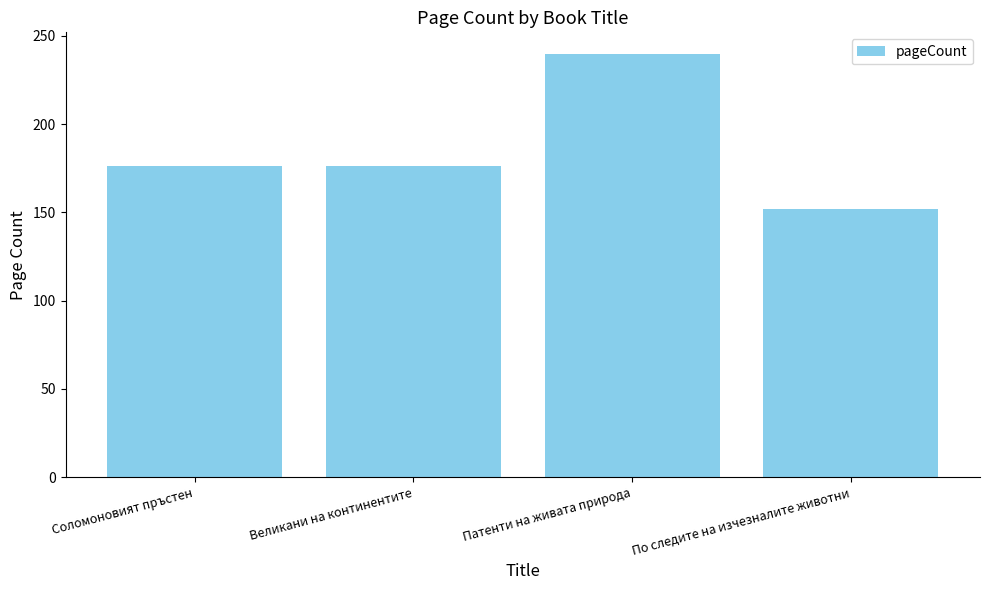

How many bars are there in total?

4